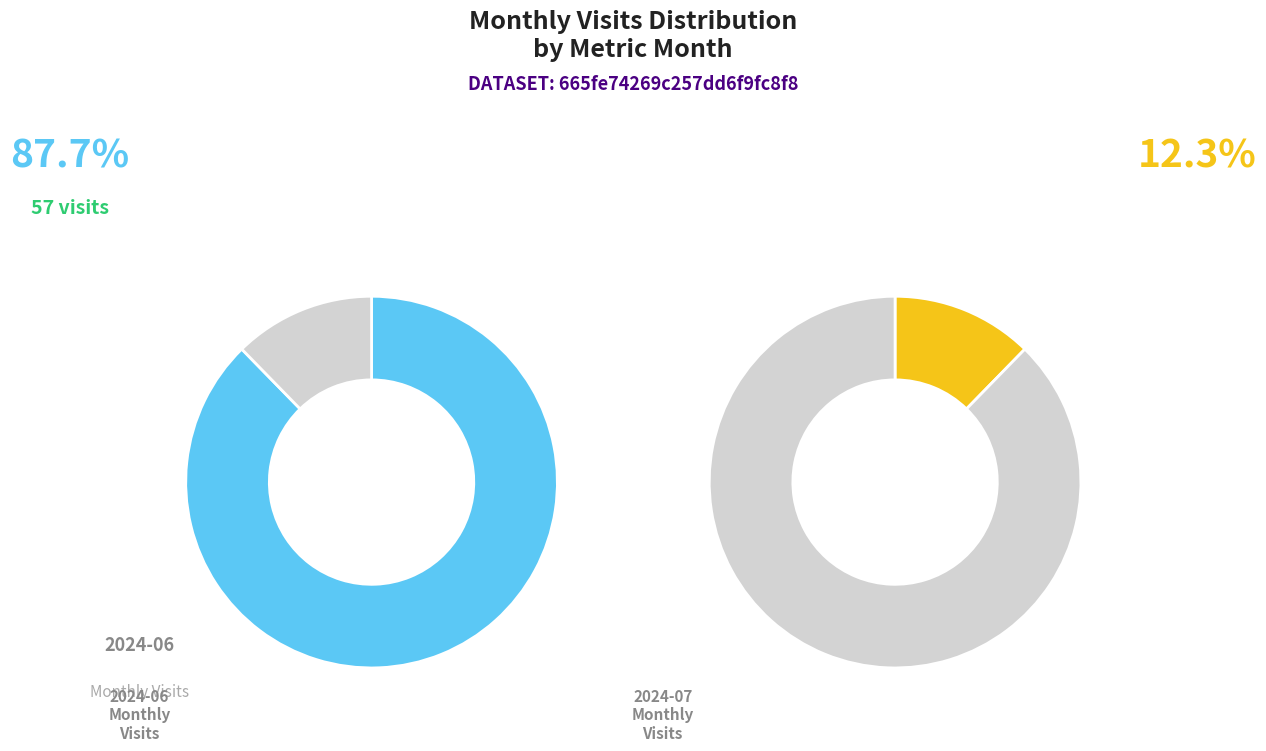

Is there any slice that represents more than half of the pie?

Yes